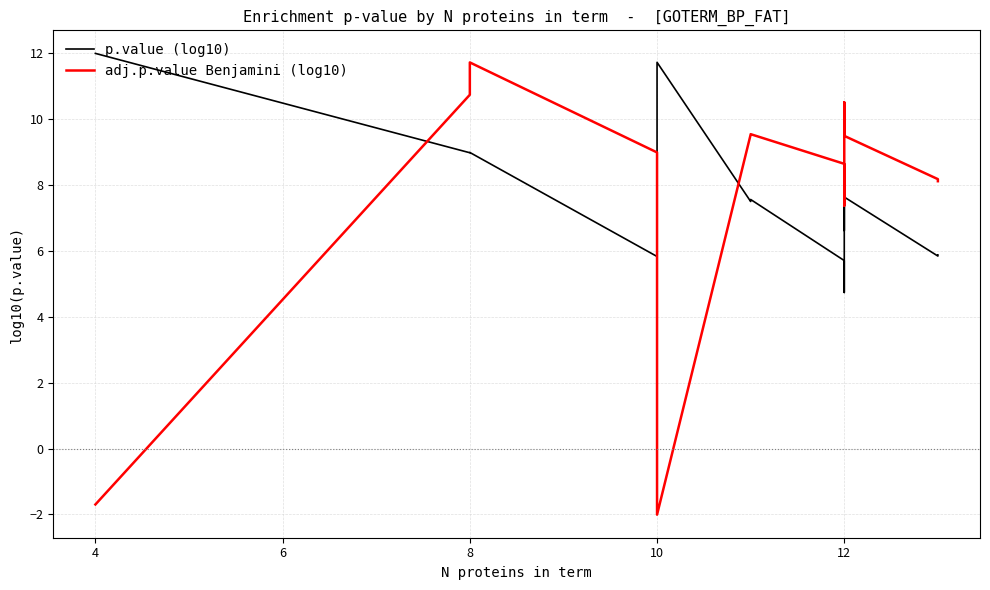

Which series has the largest total across all categories?

adj.p.value Benjamini (log10)